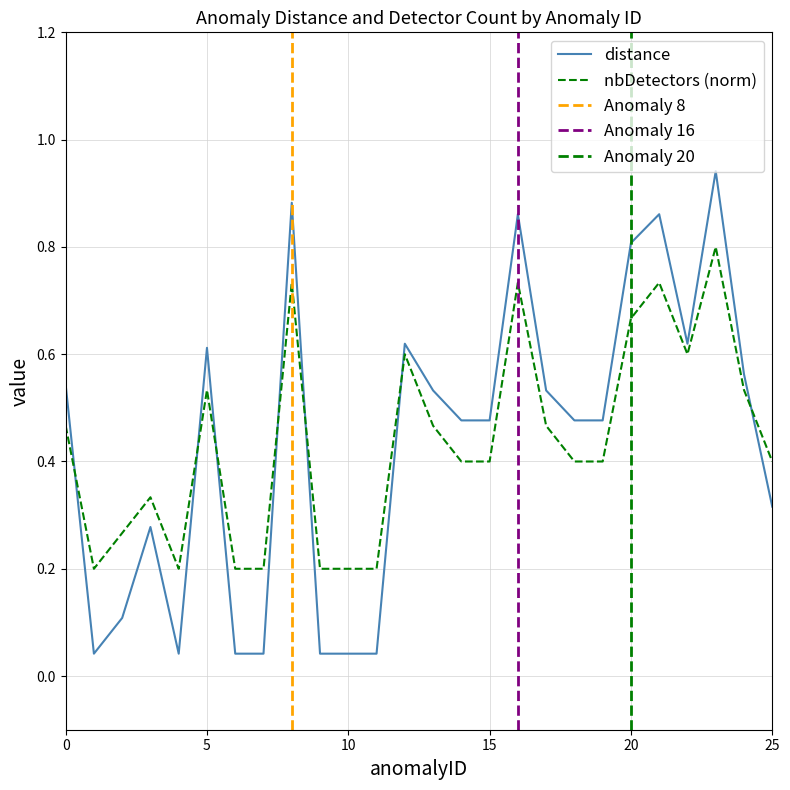

Is this an area chart (filled region under the line)?

No